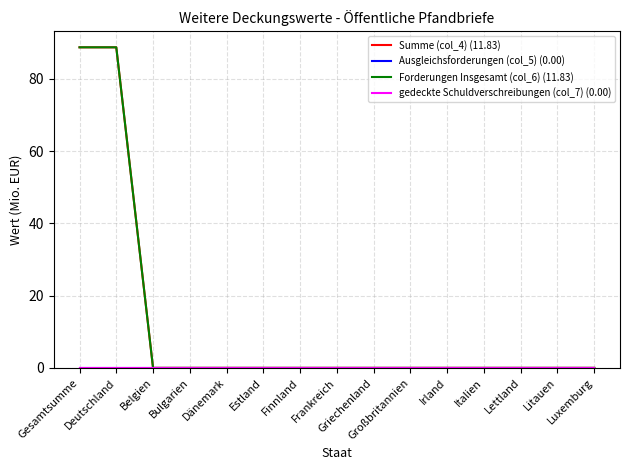

The value of Forderungen Insgesamt (col_6) (11.83) at Litauen is -46.8. True or false?

False